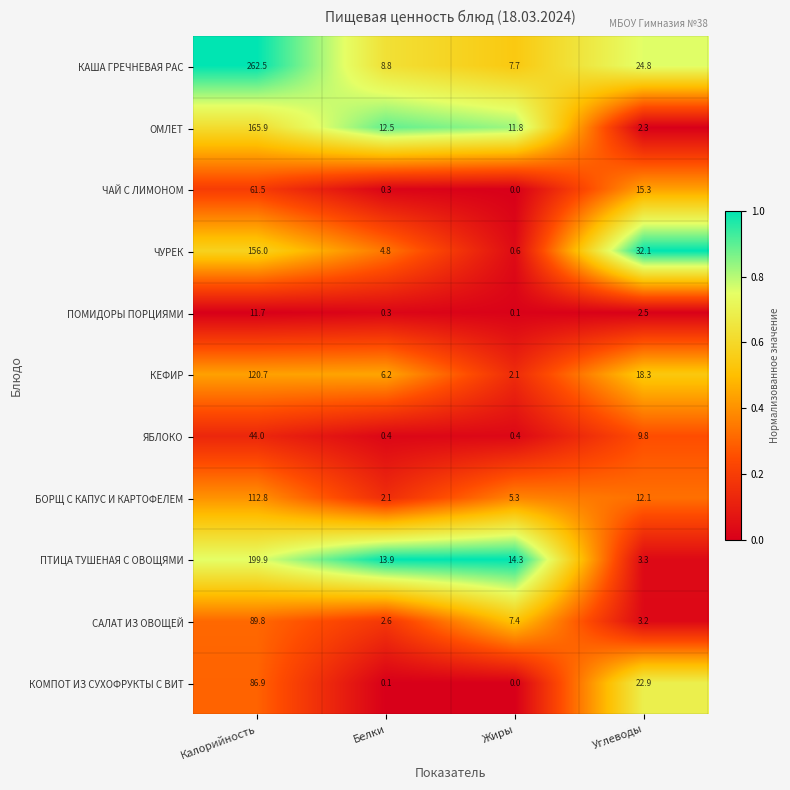

At which category is the sum across all series the highest?

Калорийность